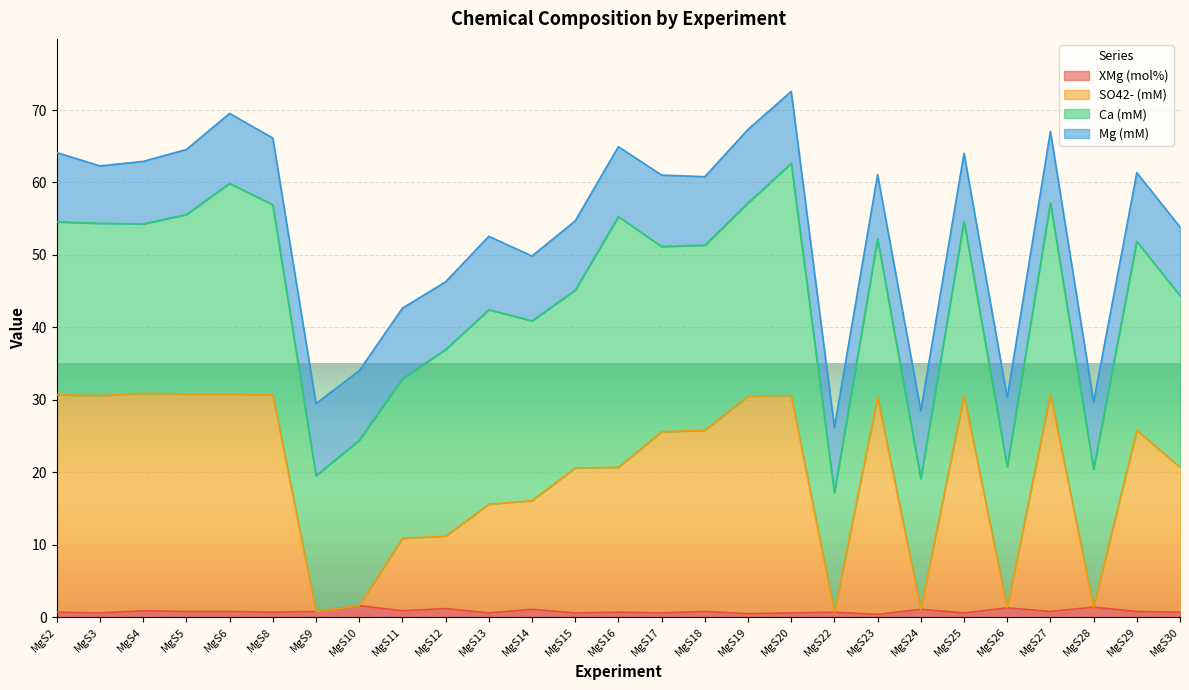

Is the value of XMg (mol%) at MgS26 greater than the value of SO42- (mM) at MgS5?

No